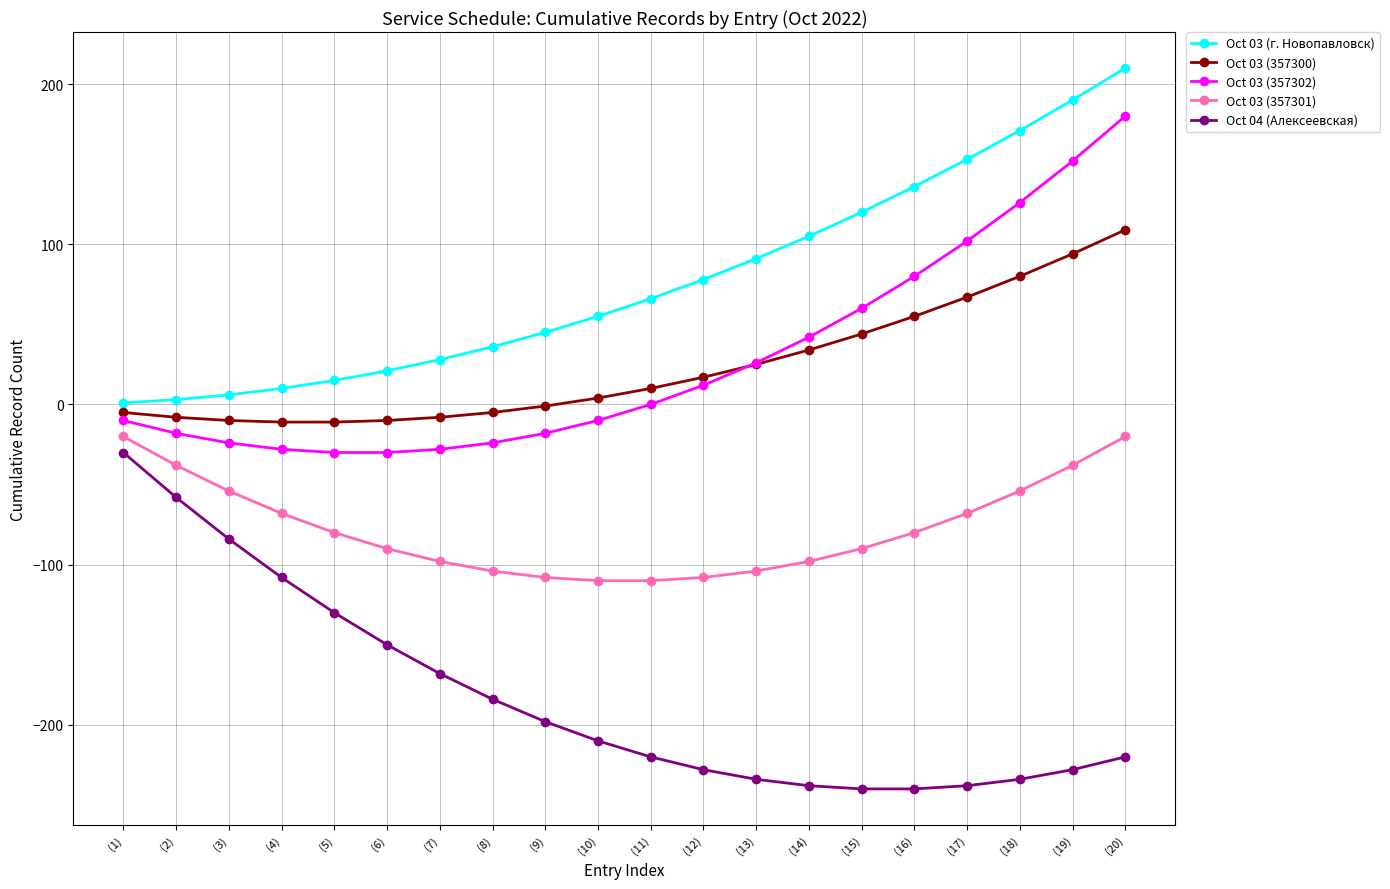

At (12), list the series in order from smallest to largest.

Oct 04 (Алексеевская), Oct 03 (357301), Oct 03 (357302), Oct 03 (357300), Oct 03 (г. Новопавловск)